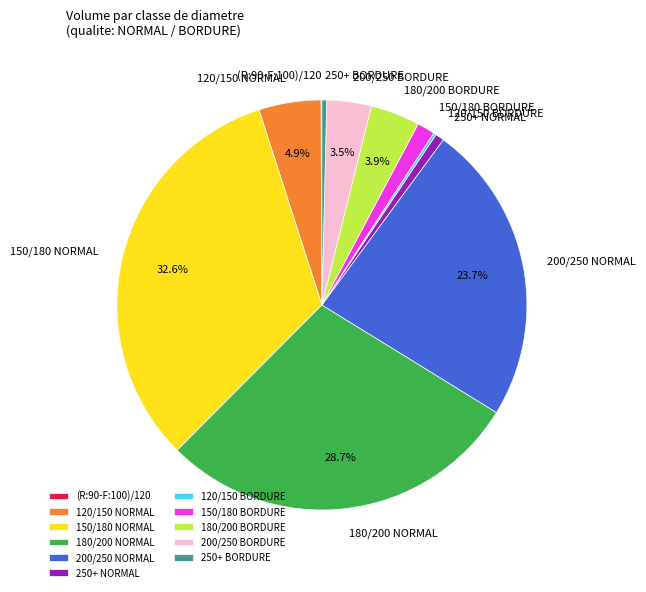

What portion of the pie excludes 200/250 BORDURE?

96.5%